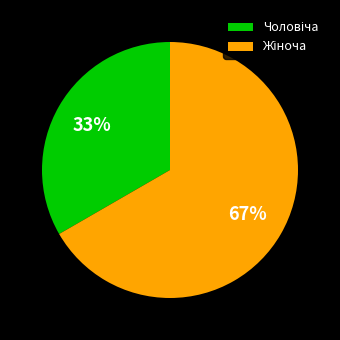

Does any single category account for the majority?

Yes